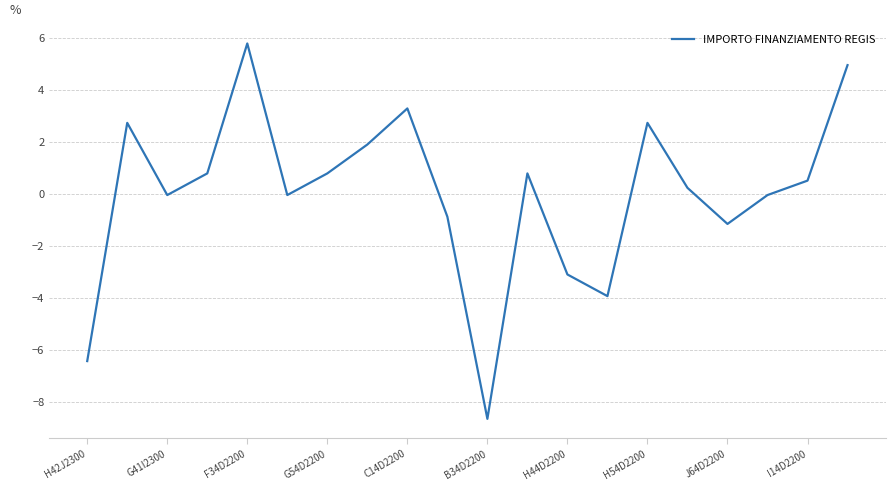

What is the greatest value displayed?

5.8